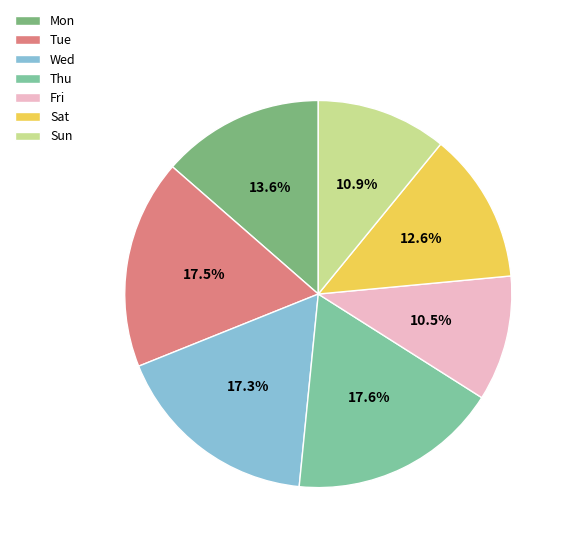

Is there a majority slice in this chart?

No